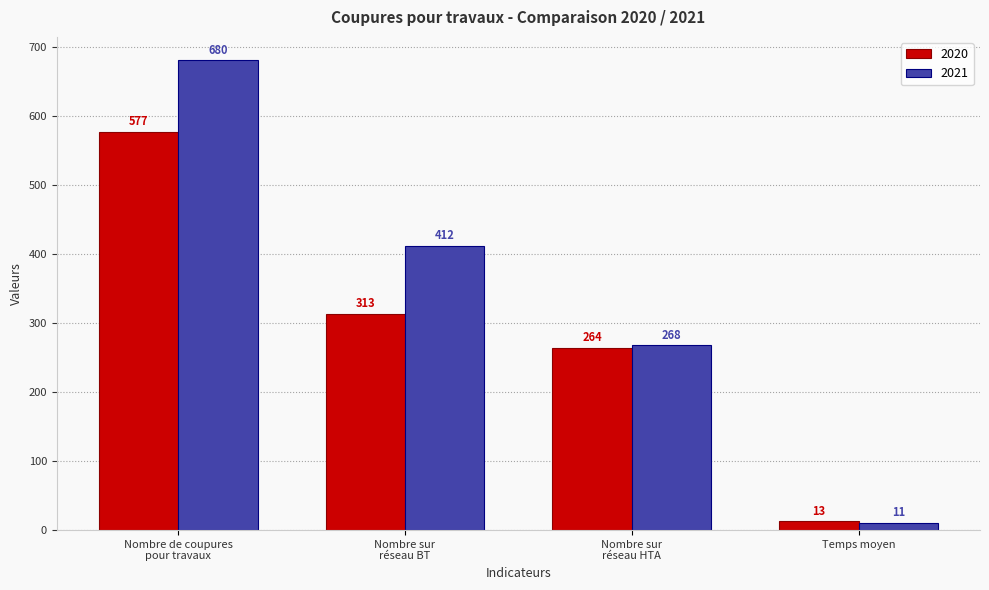

What is the highest value of the 2021 series?

680